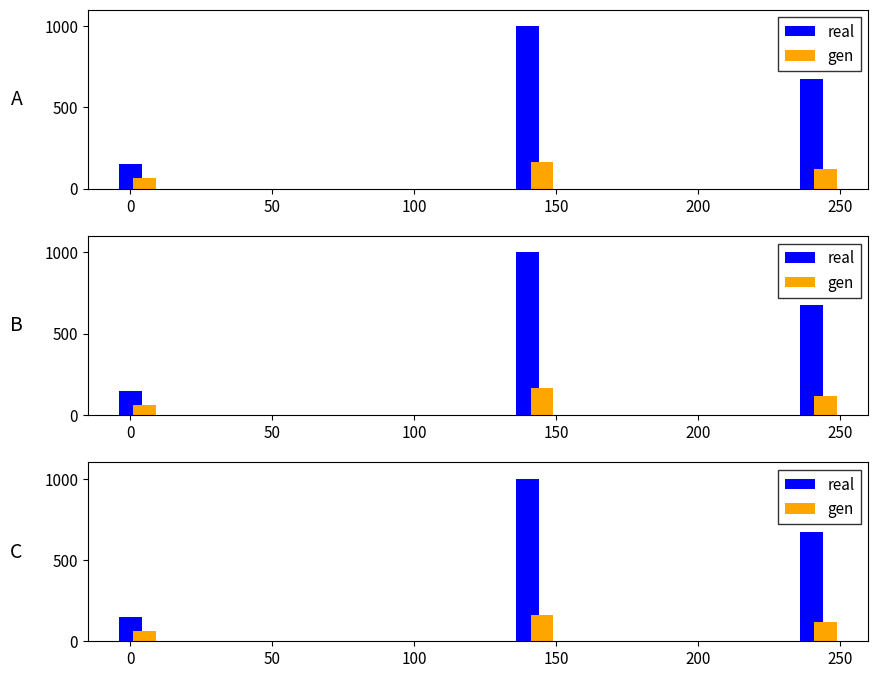

What is the total value across all series at 0?

211.8